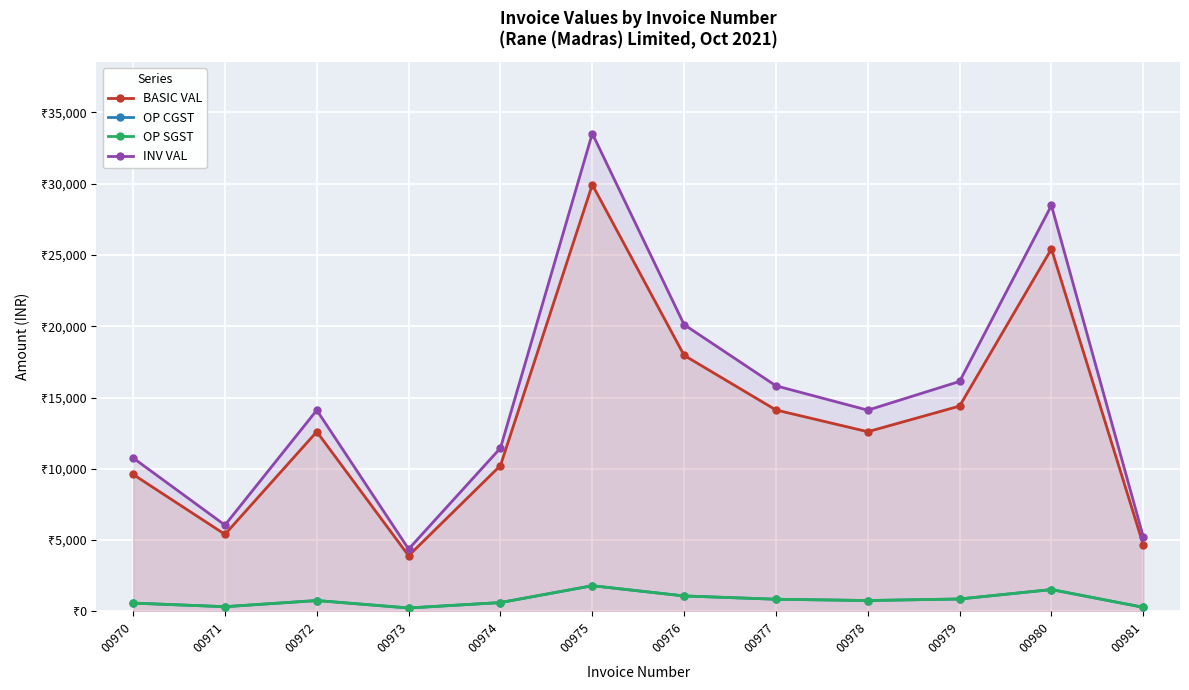

Which category has the lowest value in the INV VAL series?

00973